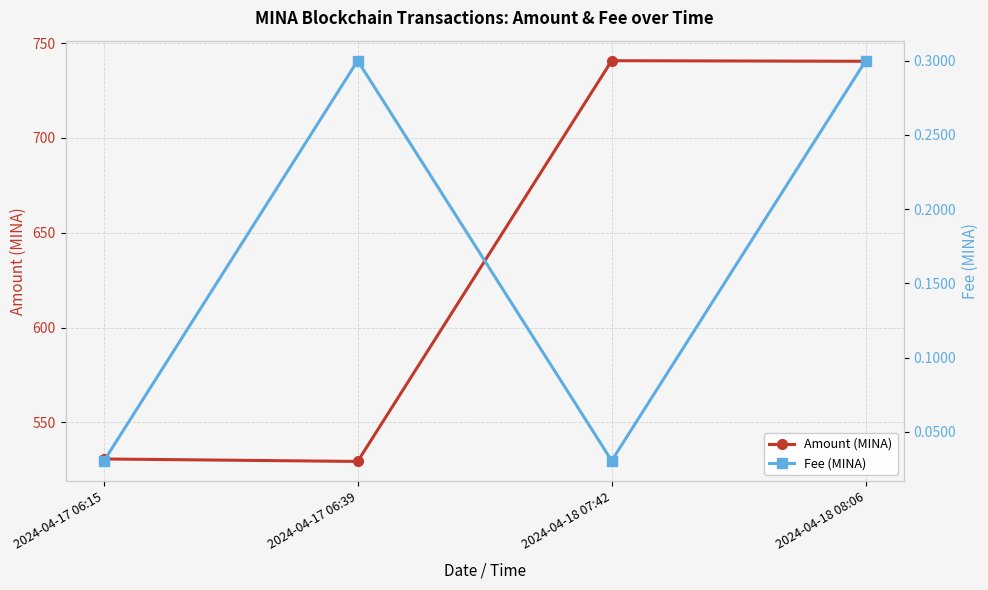

The Fee (MINA) series shows 0.0 at 2024-04-18 07:42. True or false?

False